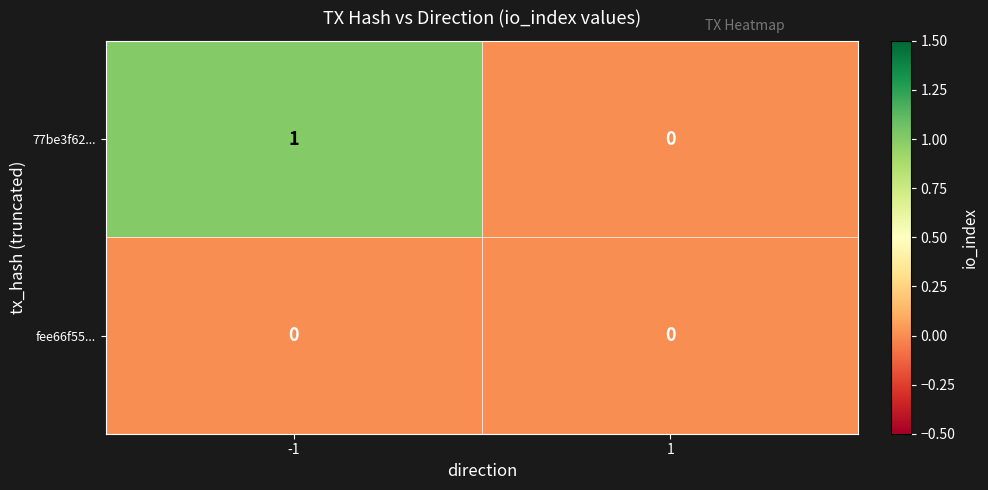

Which series has the widest spread of values?

77be3f62...